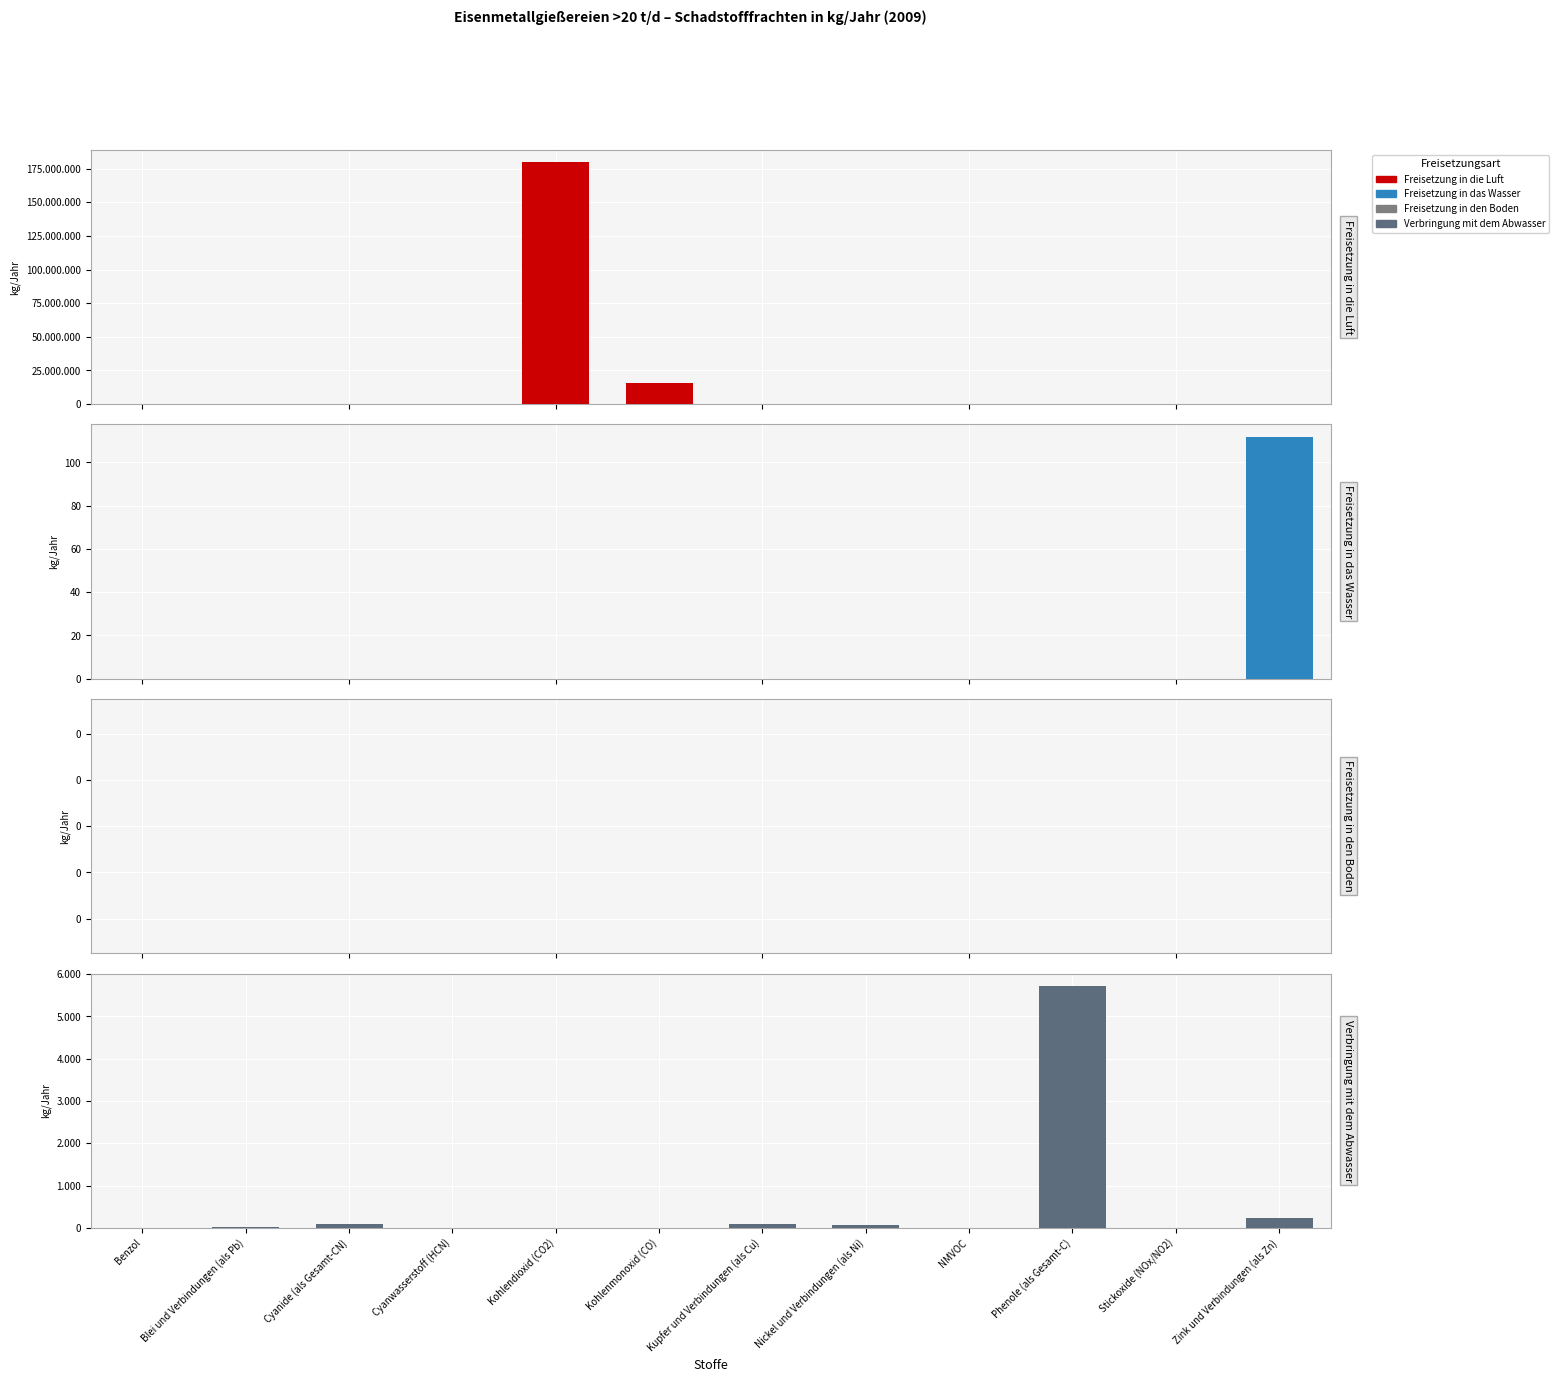

How many groups of bars are there?

12